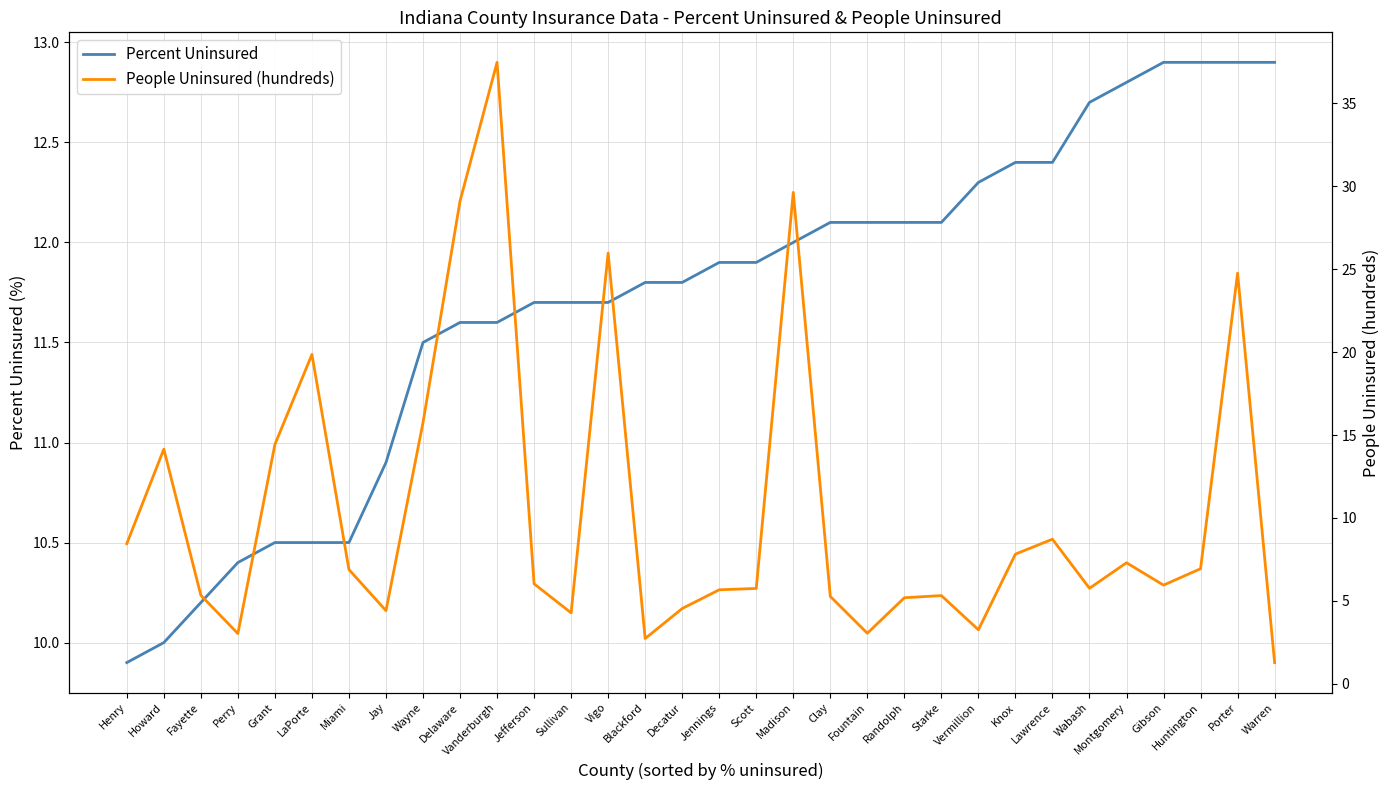

Rank the categories by Percent Uninsured value from highest to lowest.

Gibson, Huntington, Porter, Warren, Montgomery, Wabash, Knox, Lawrence, Vermillion, Clay, Fountain, Randolph, Starke, Madison, Jennings, Scott, Blackford, Decatur, Jefferson, Sullivan, Vigo, Delaware, Vanderburgh, Wayne, Jay, Grant, LaPorte, Miami, Perry, Fayette, Howard, Henry